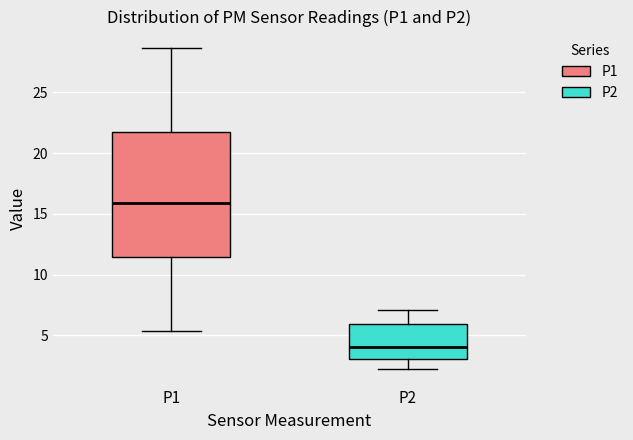

Where is the upper edge of the box for P2 on the y-axis? The values are not printed on the chart, so give them approximately, as read against the axis.

6.0